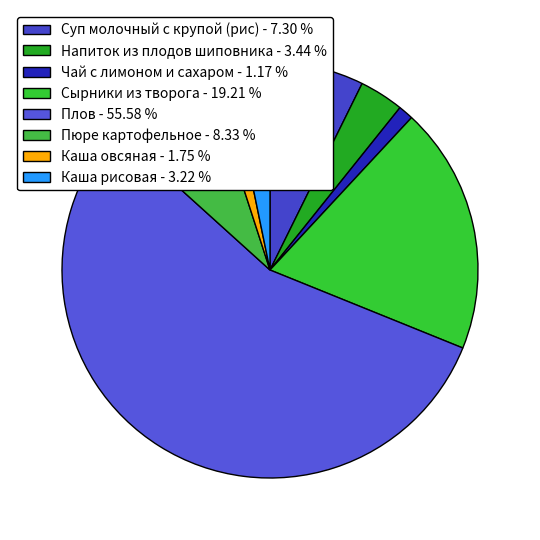

True or false: Пюре картофельное accounts for 18% of the total.

False